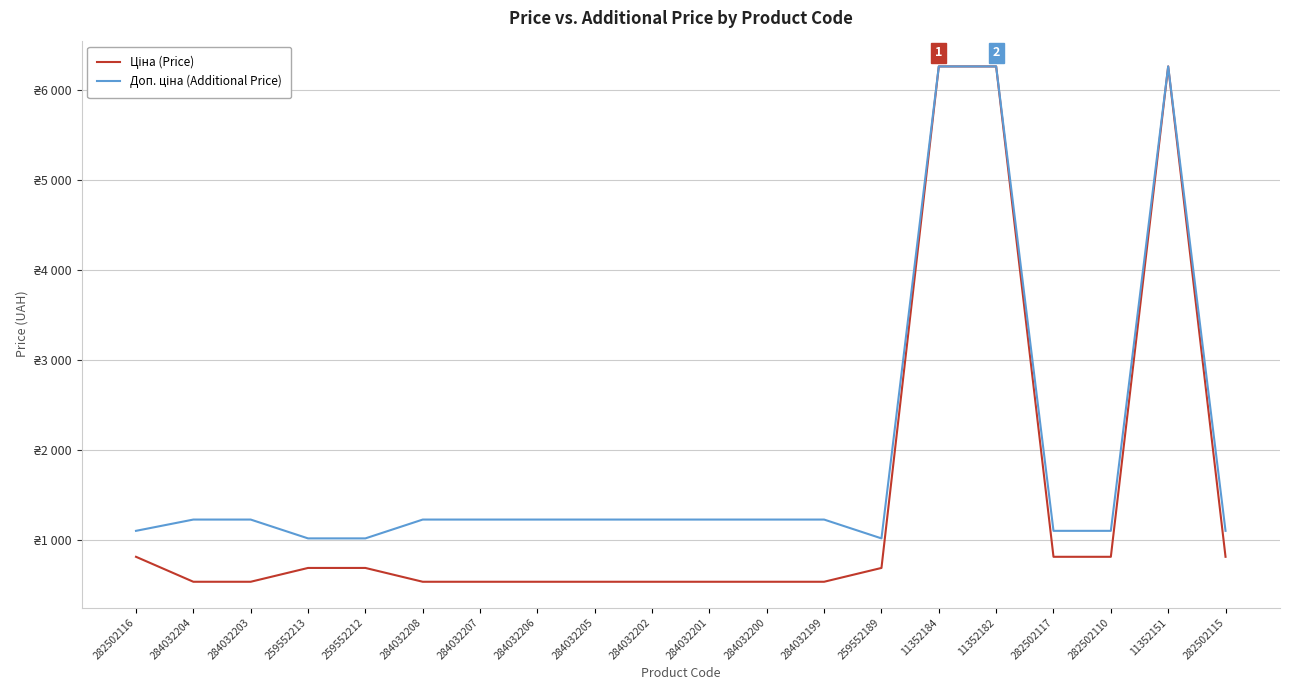

Does the chart have visible grid lines?

Yes